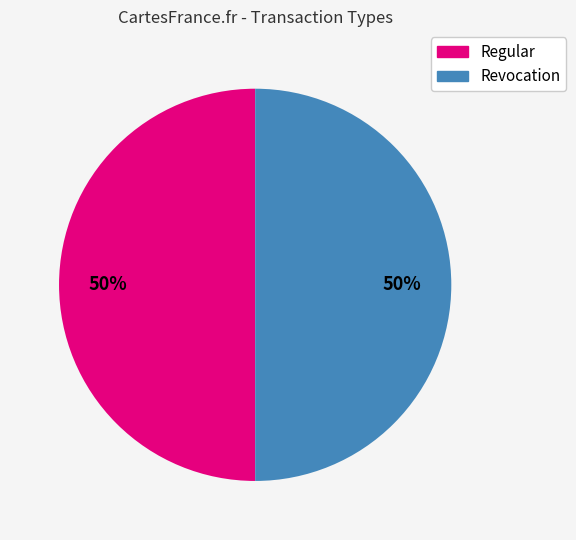

To the nearest percent, what percentage of the pie is Regular?

50%